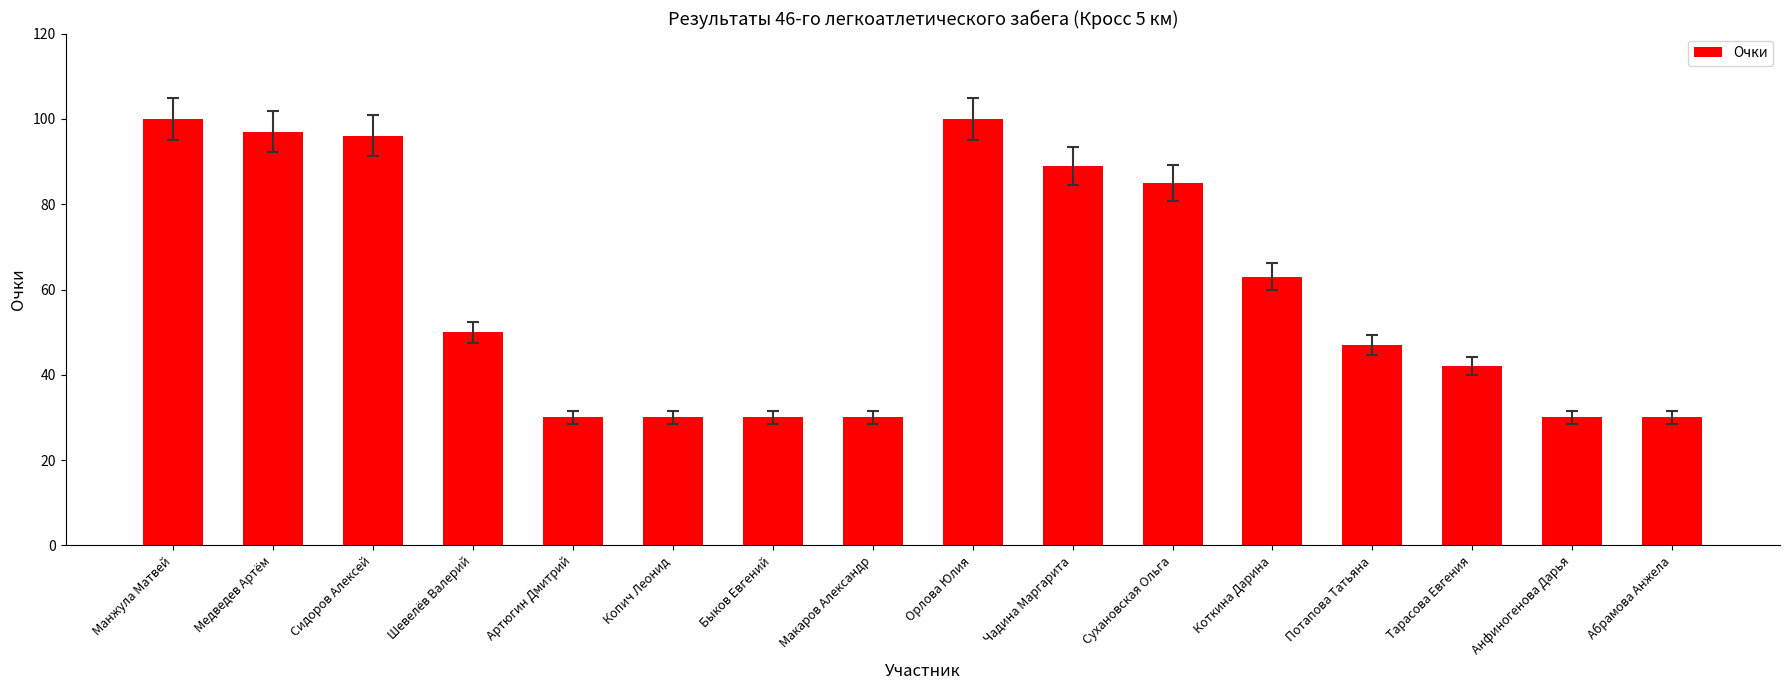

The chart shows a value of 71 at Потапова Татьяна. True or false?

False